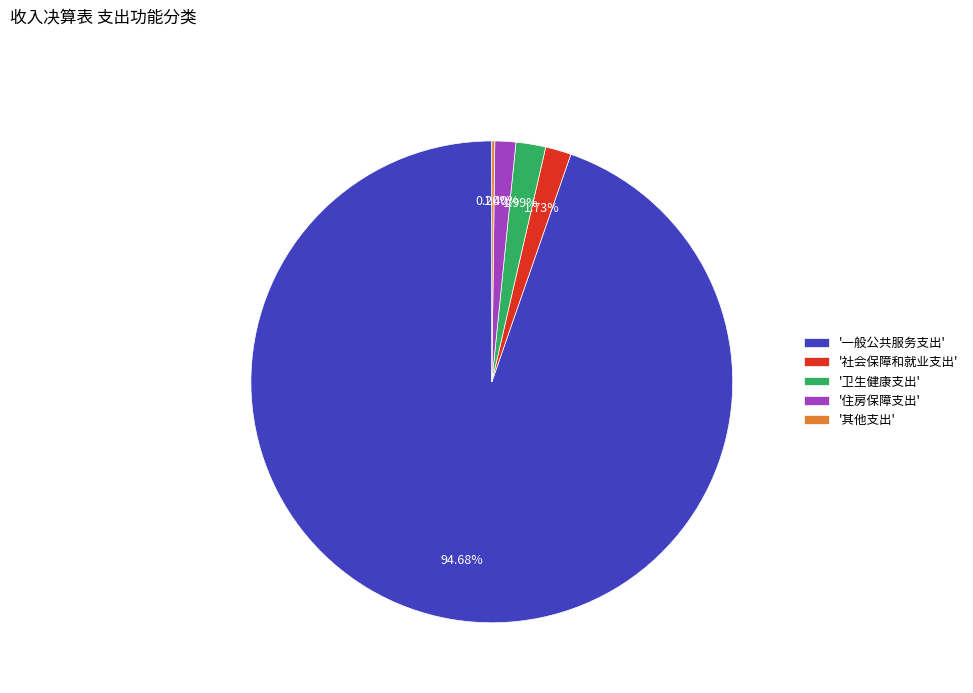

What is the majority slice?

'一般公共服务支出'